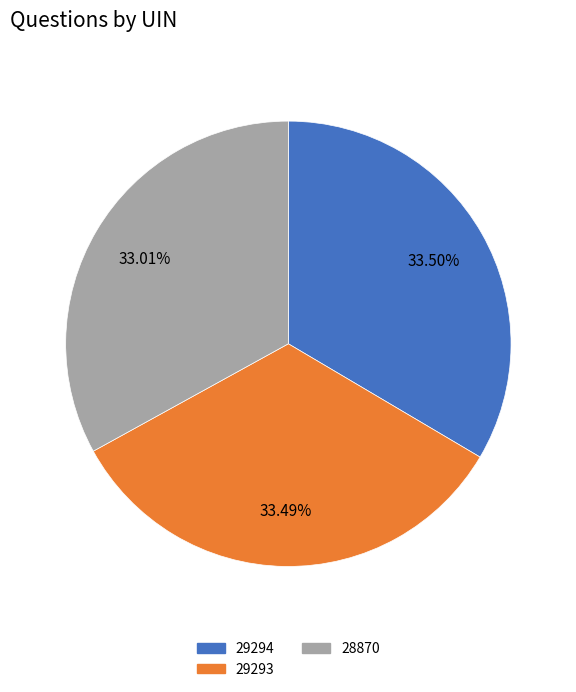

Is 28870 the majority of the pie?

No